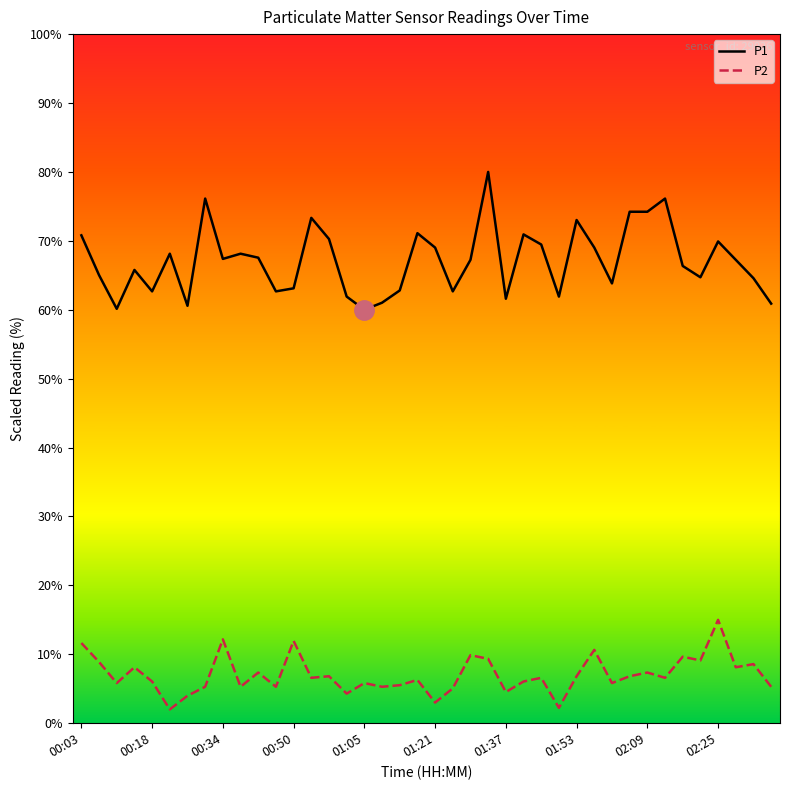

True or false: P1 and P2 intersect in this chart.

False